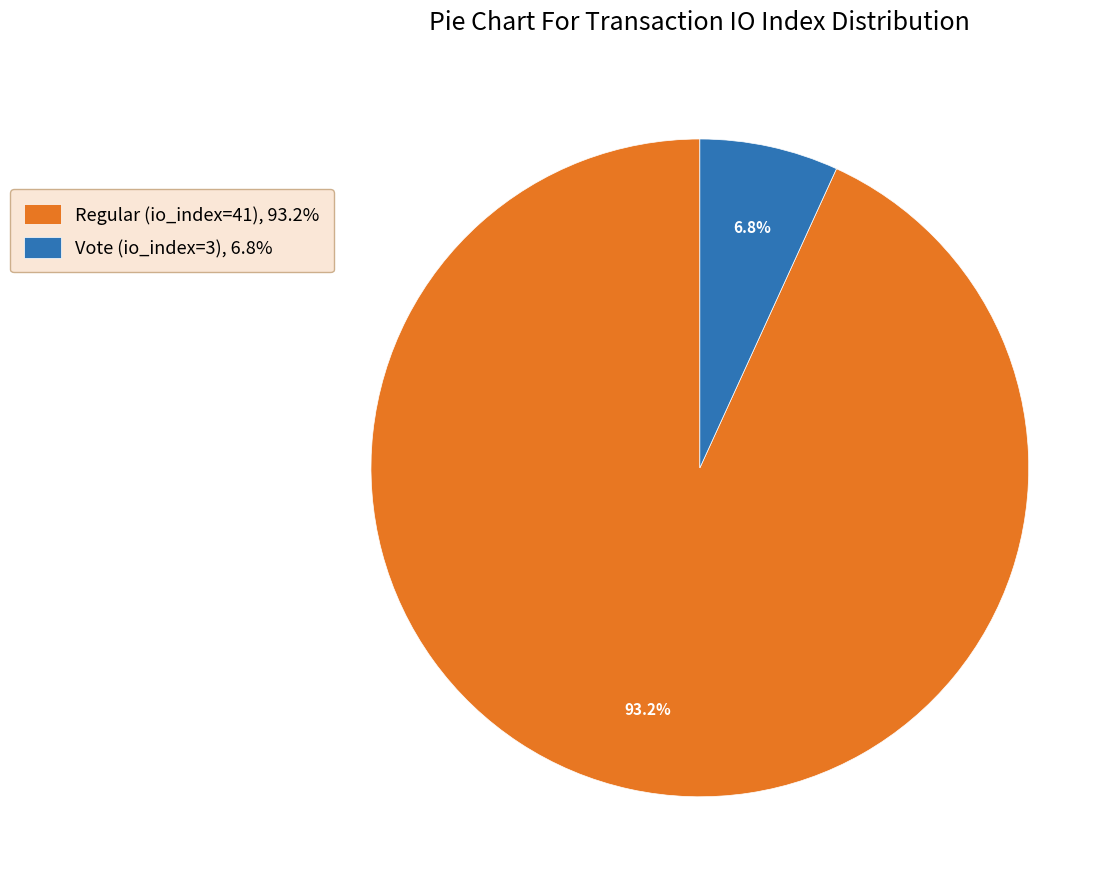

To the nearest percent, what is the average slice percentage?

50%